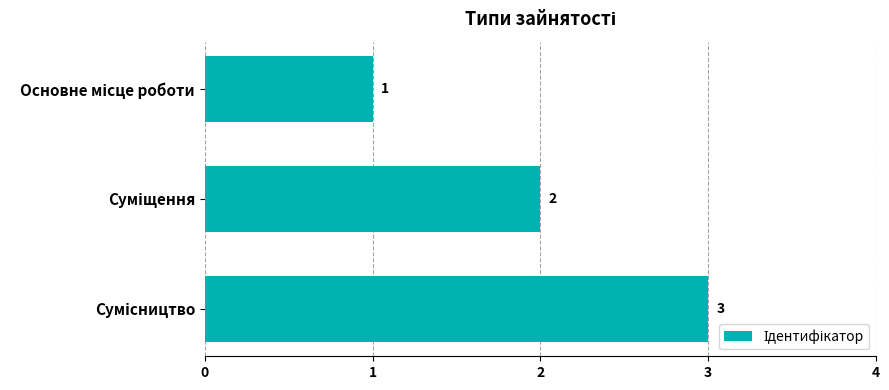

What is the sum of all values?

6